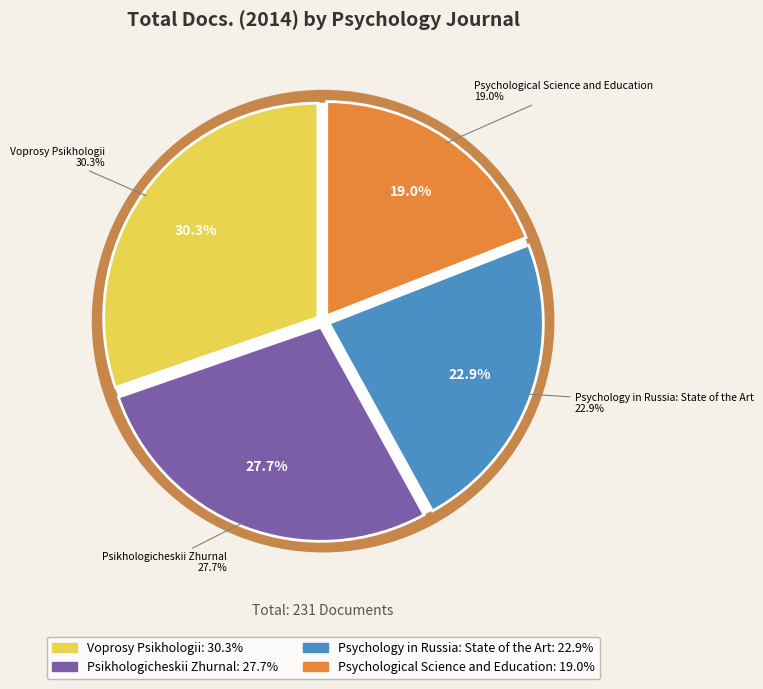

True or false: Voprosy Psikhologii accounts for 30% of the total.

True